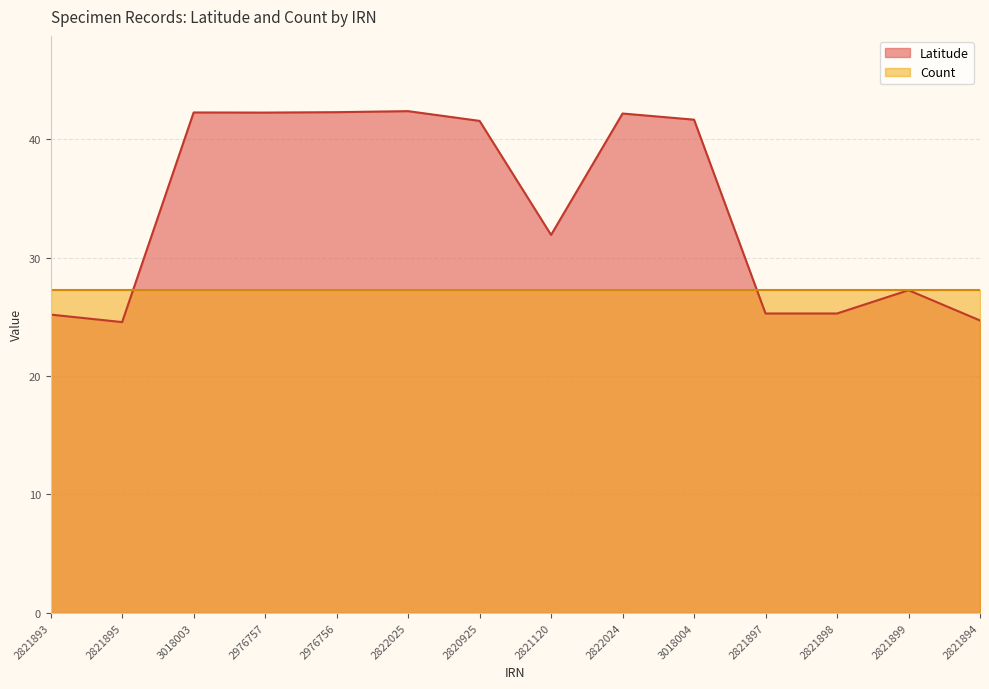

What is the difference between the maximum and minimum values?

17.8